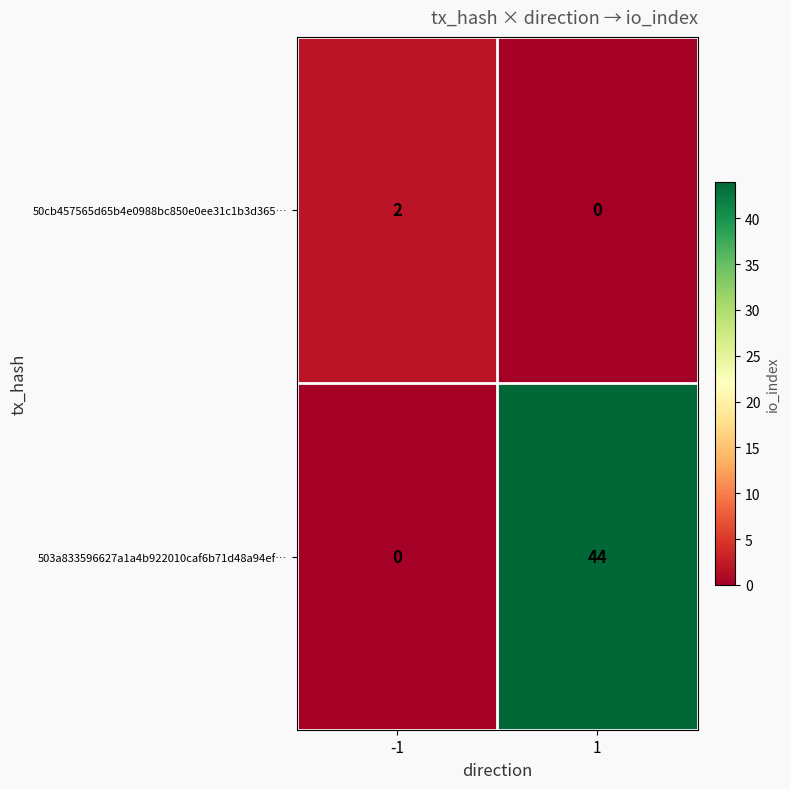

Which series has the largest total across all categories?

503a833596627a1a4b922010caf6b71d48a94ef…